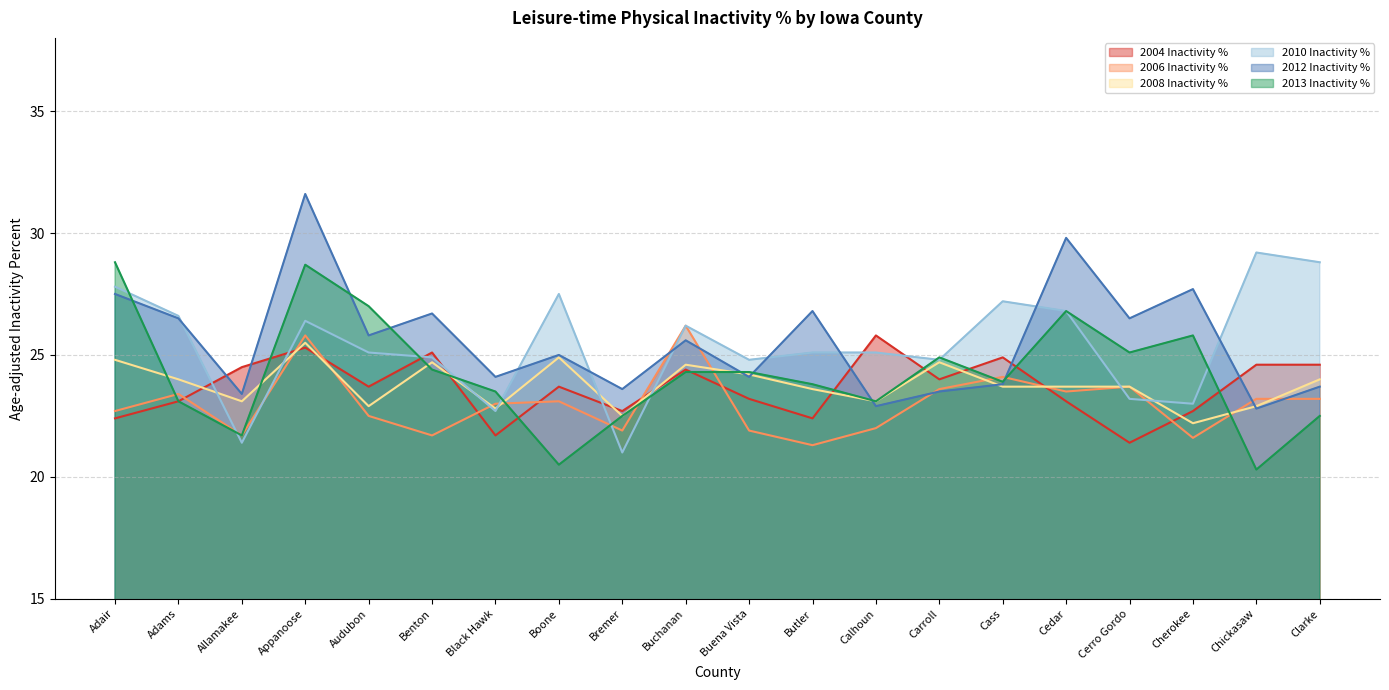

What are all the series names shown in the legend?

2004 Inactivity %, 2006 Inactivity %, 2008 Inactivity %, 2010 Inactivity %, 2012 Inactivity %, 2013 Inactivity %